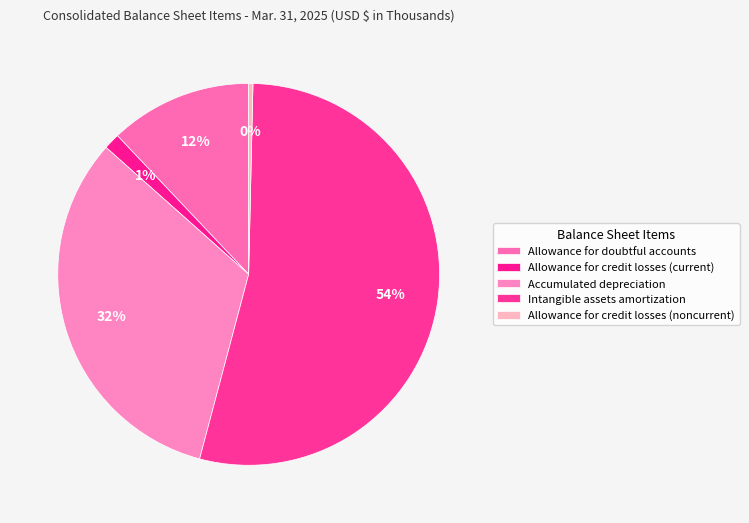

To the nearest percent, what portion does Allowance for credit losses (current) represent?

1%